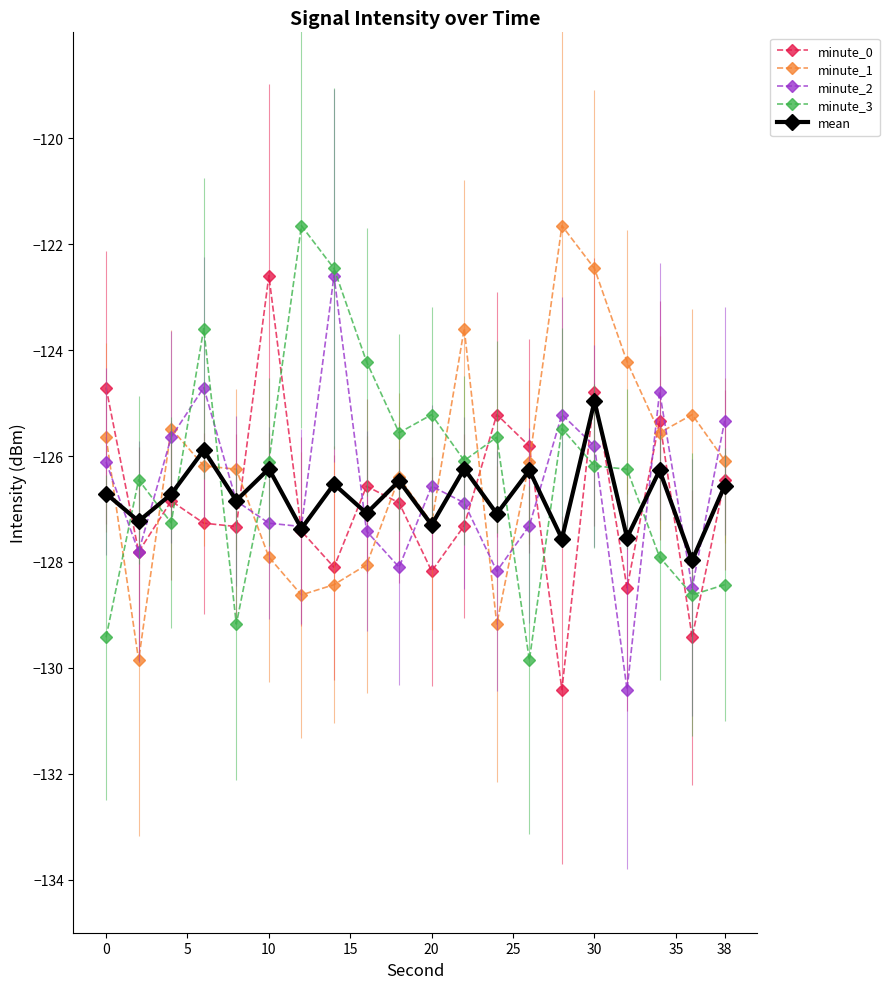

What is the value of the mean point at the 7th from the left?

-127.4